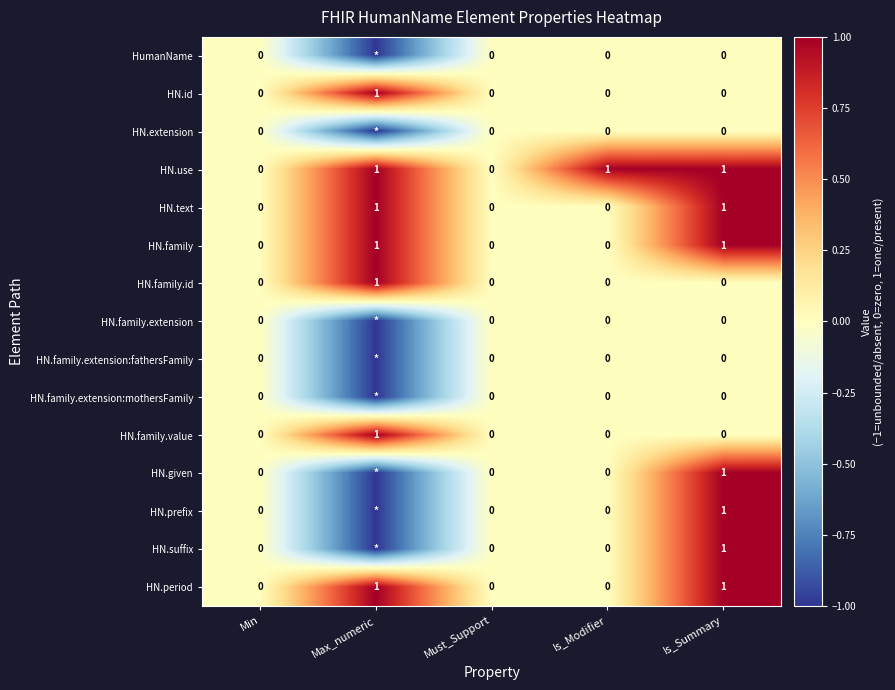

Is it true that HN.family.id equals 1 at Max_numeric?

True